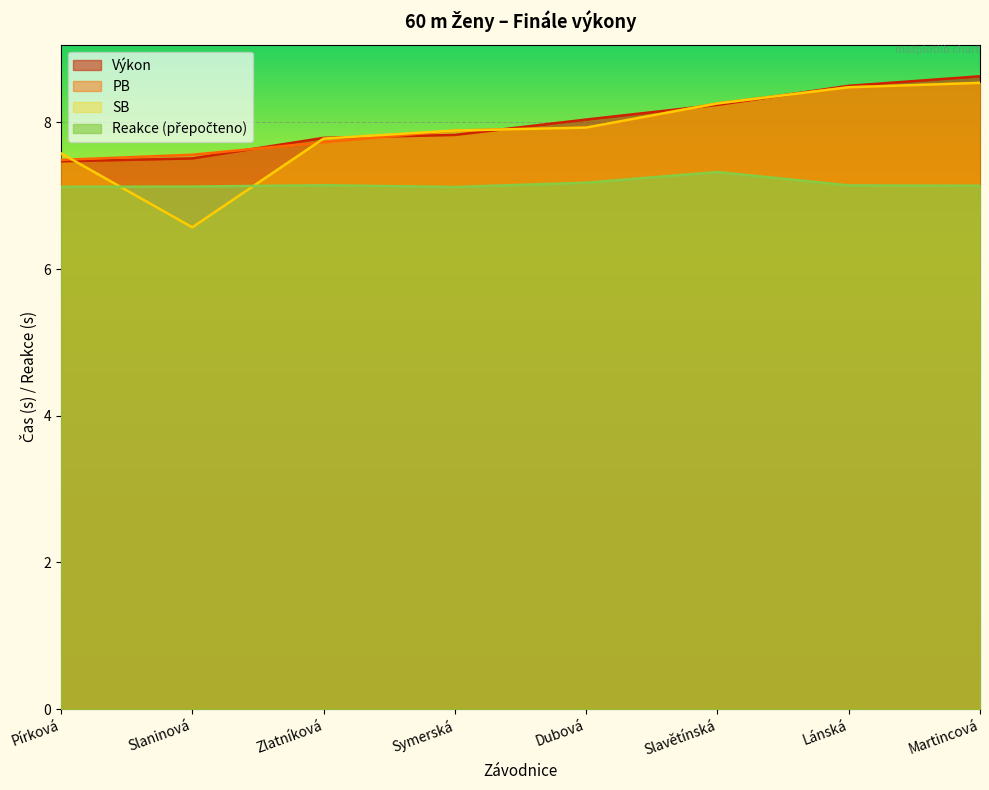

How many lines are shown in the chart?

4